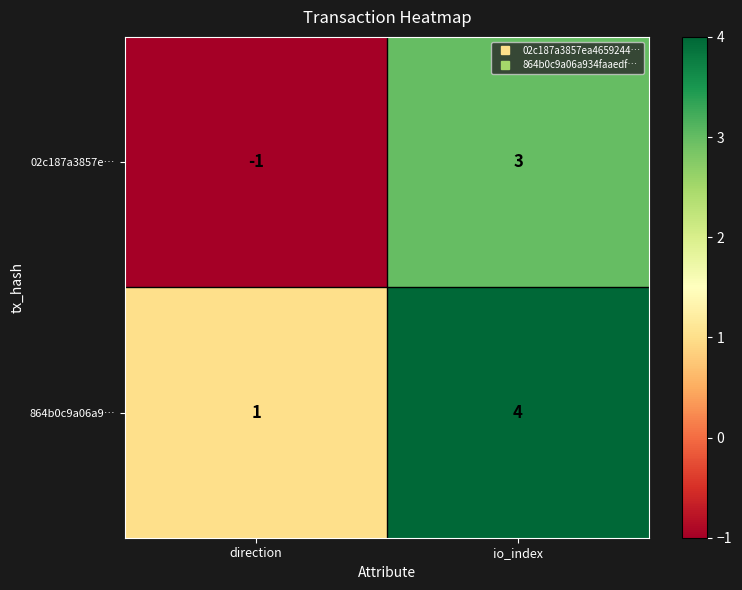

True or false: 02c187a3857e… has a value of -2 at direction.

False